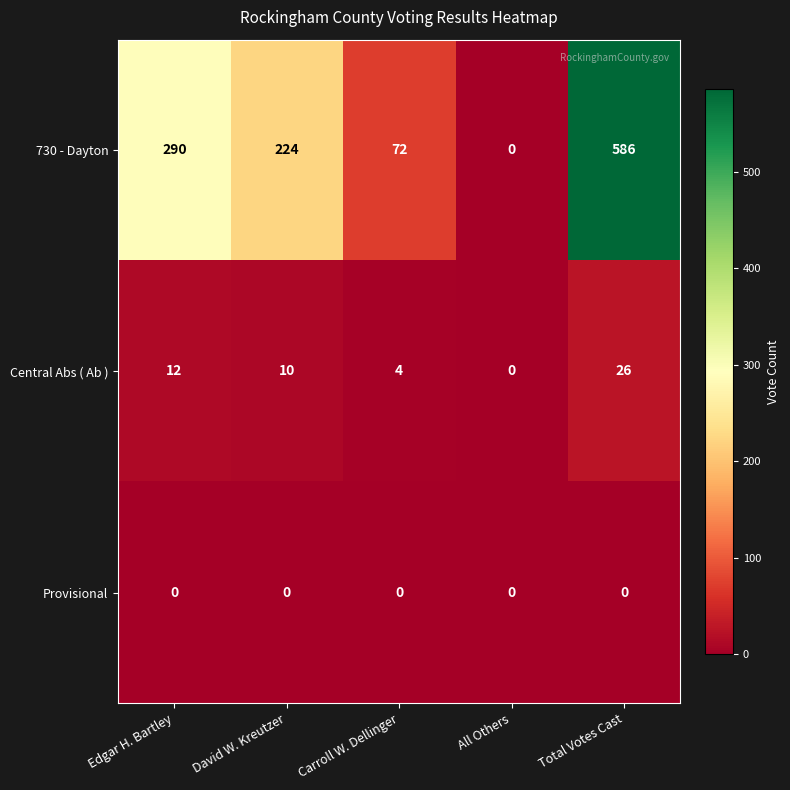

At how many categories does at least one series exceed 137?

3